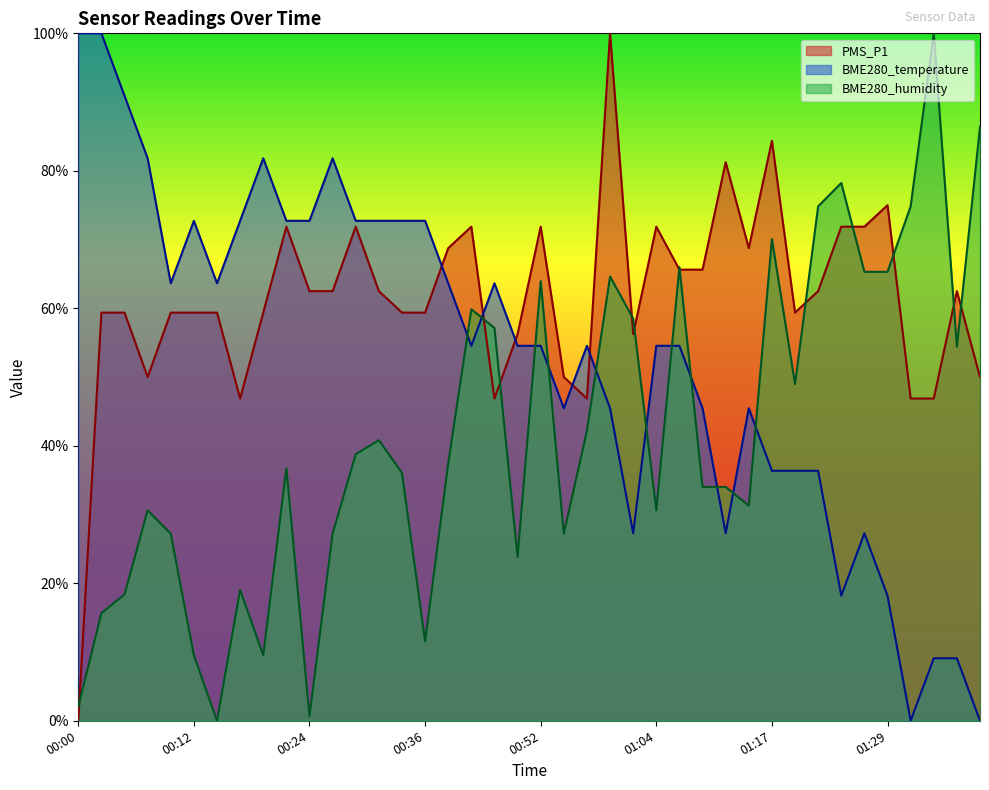

What is the value of the PMS_P1 point at the 22nd from the left?

50.0